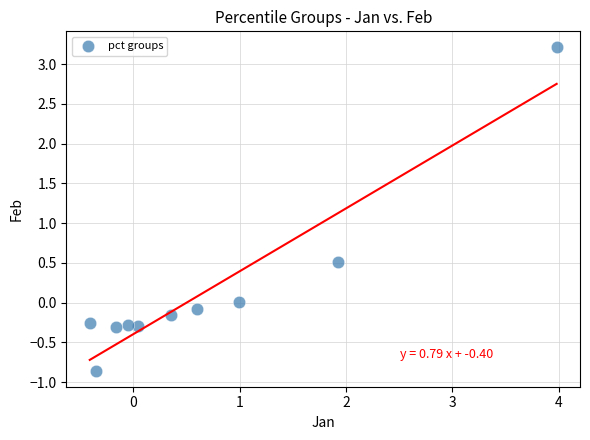

What is the range of Y values (max minus min)?

4.1